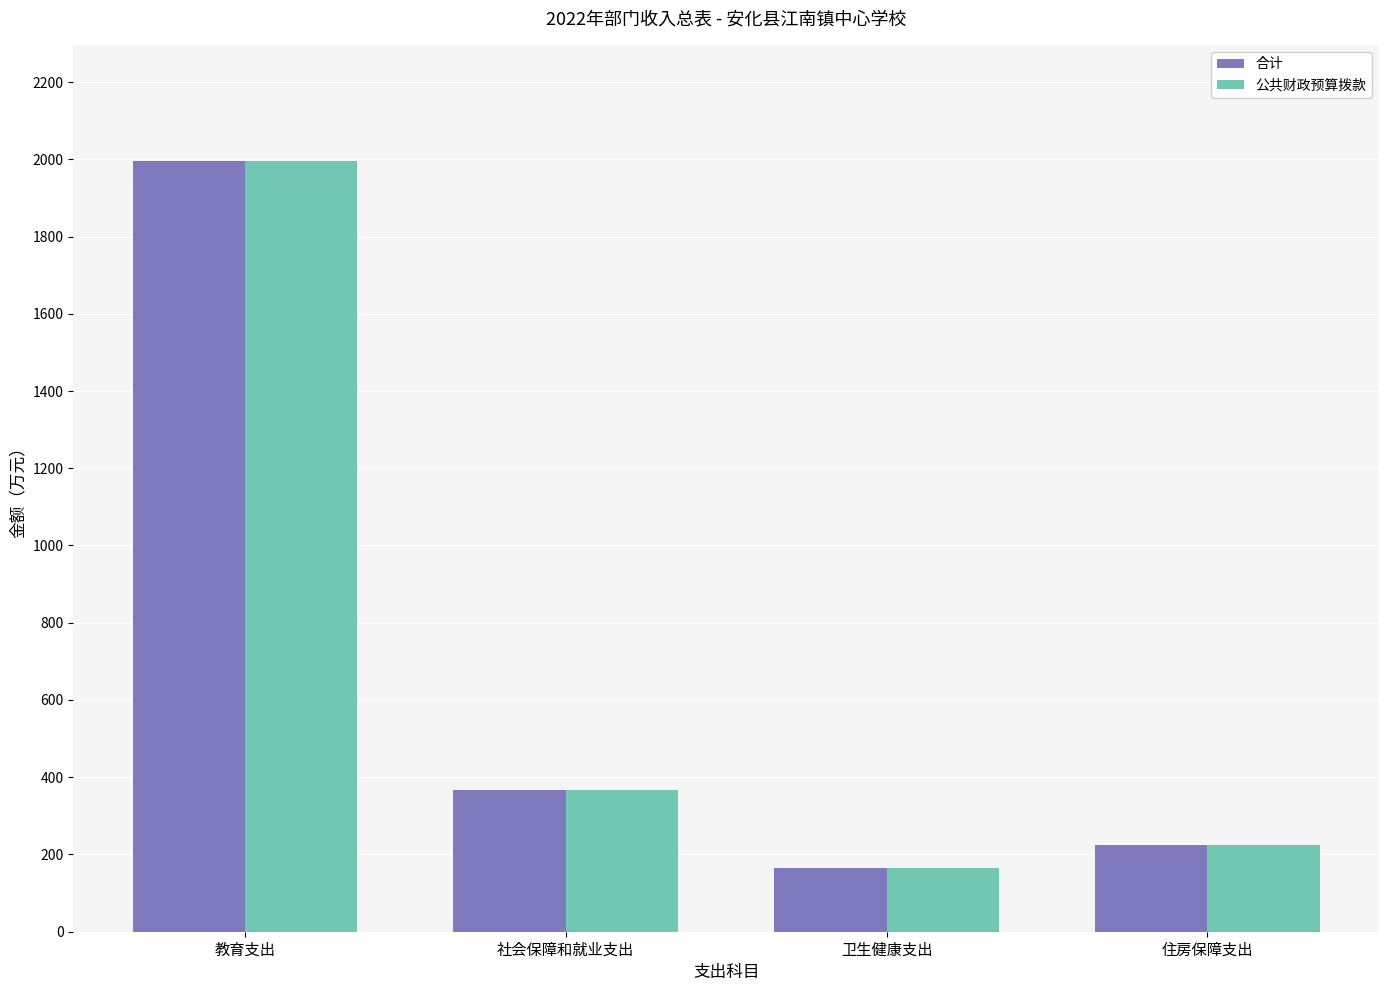

At which category is the sum across all series the highest?

教育支出